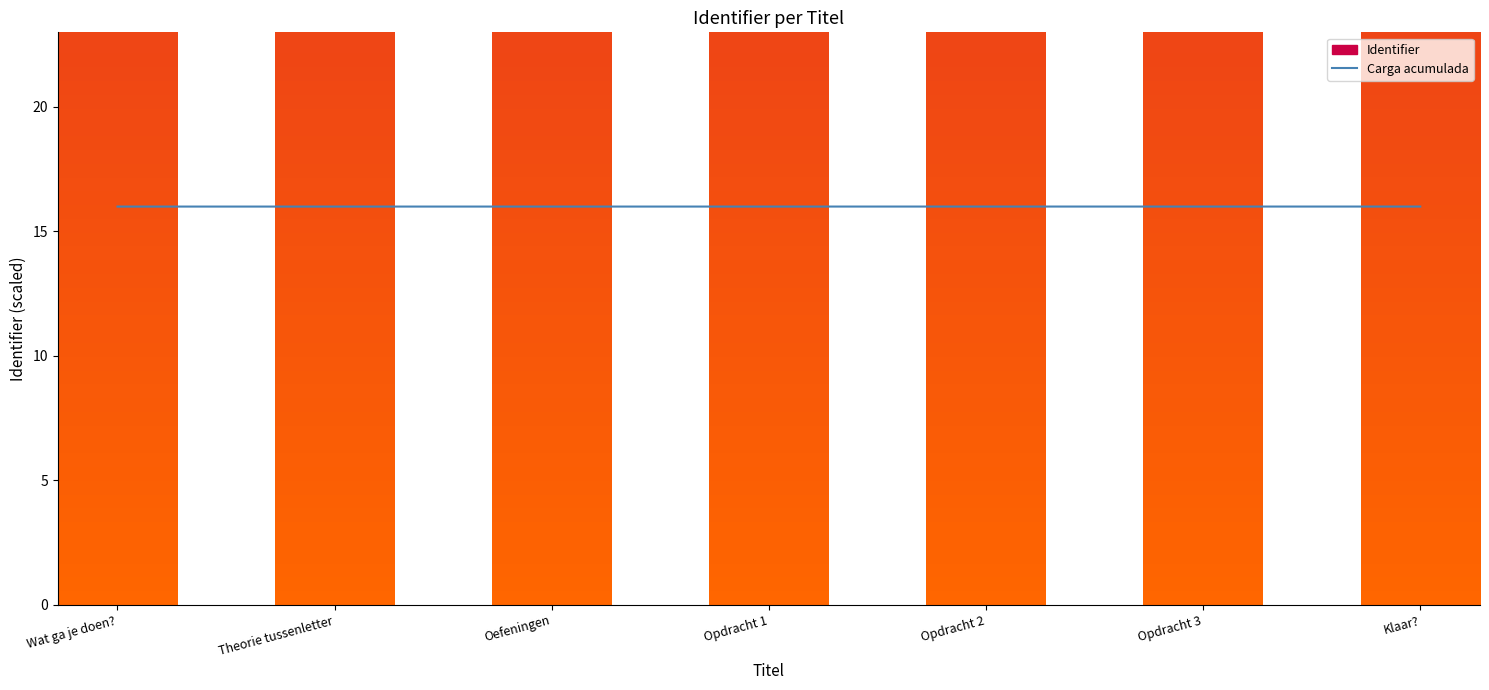

Reading left to right, list all the values displayed in this chart.

Carga acumulada: 16.0	16.0	16.0	16.0	16.0	16.0	16.0
Identifier: 141.7	141.7	141.7	141.7	141.7	141.7	141.7